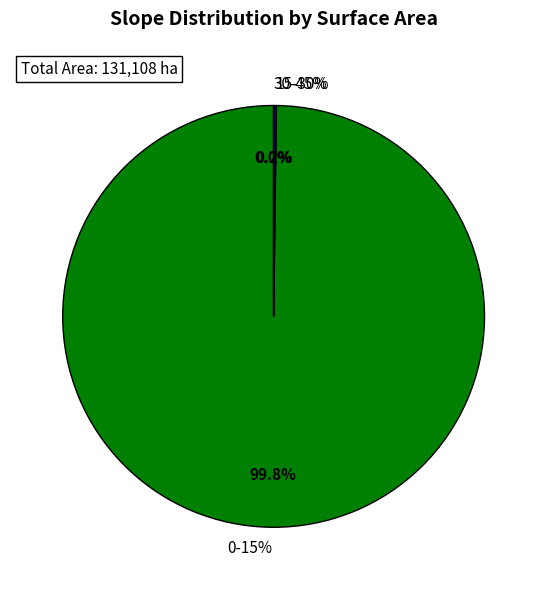

Which has a higher value, 15-30% or 0-15%?

0-15%